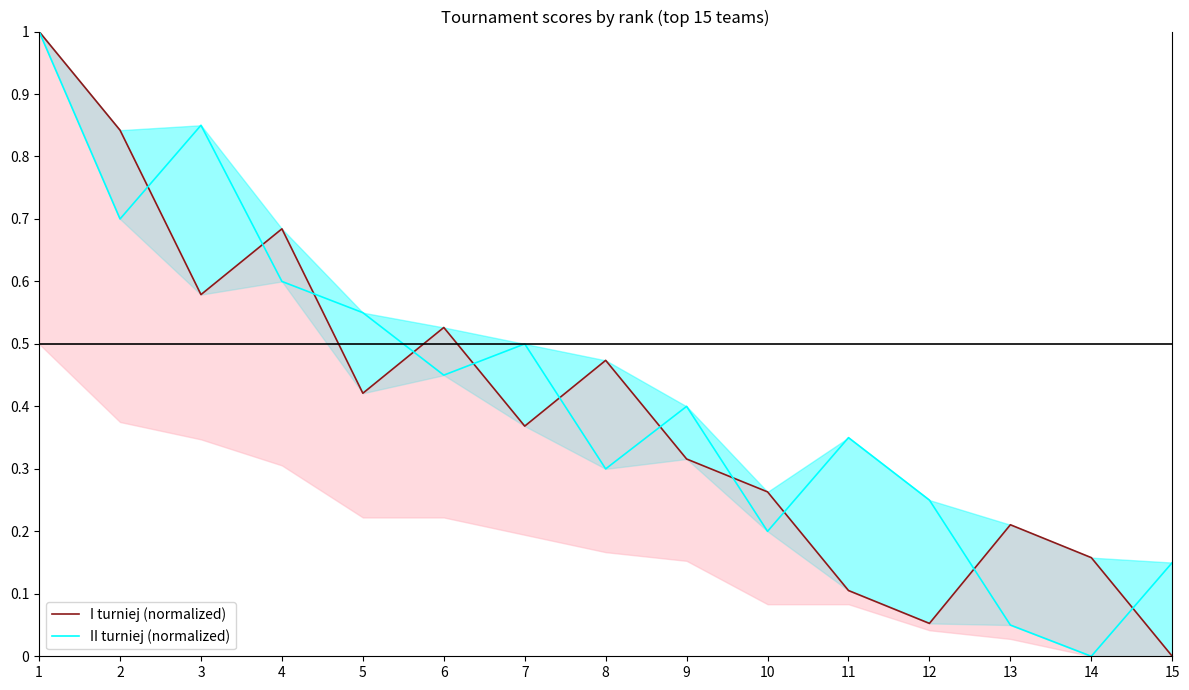

How many categories are shown in the chart?

15